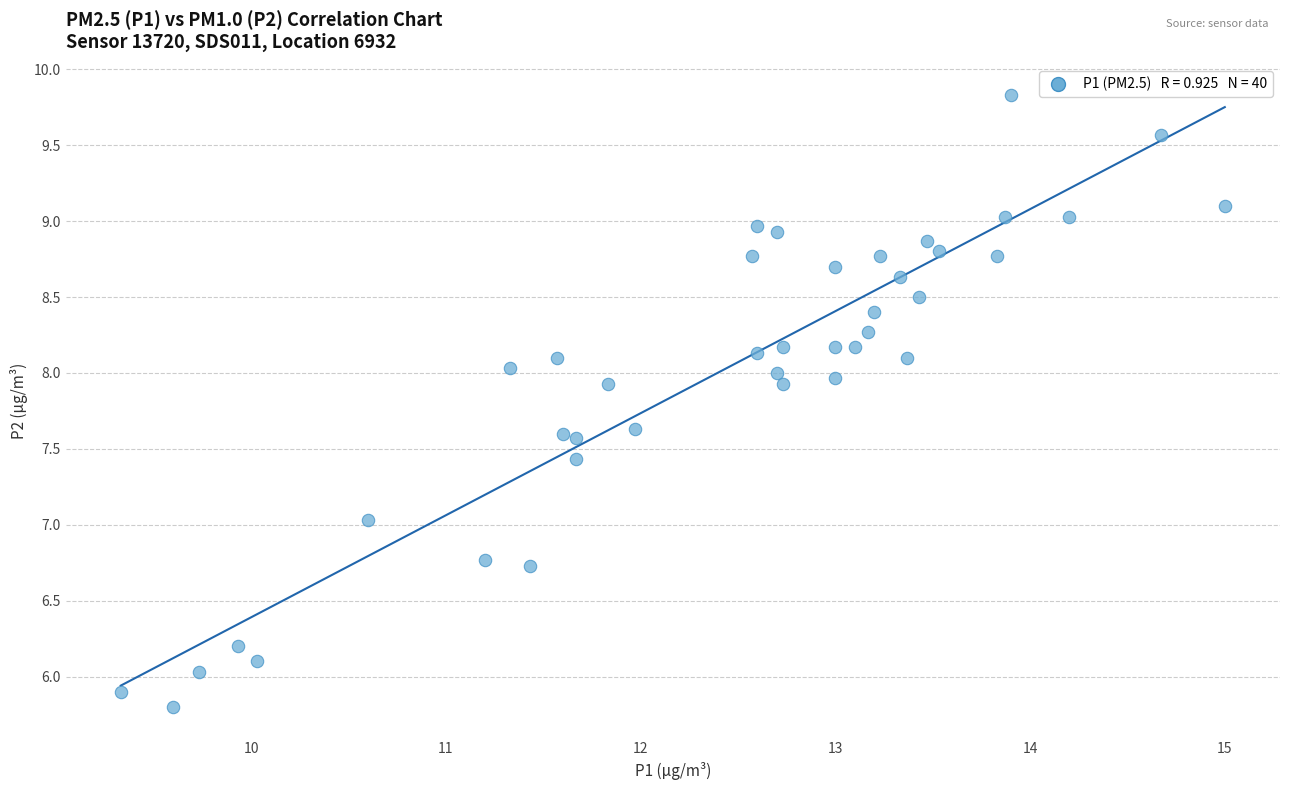

What is the range of X values (max minus min)?

5.7